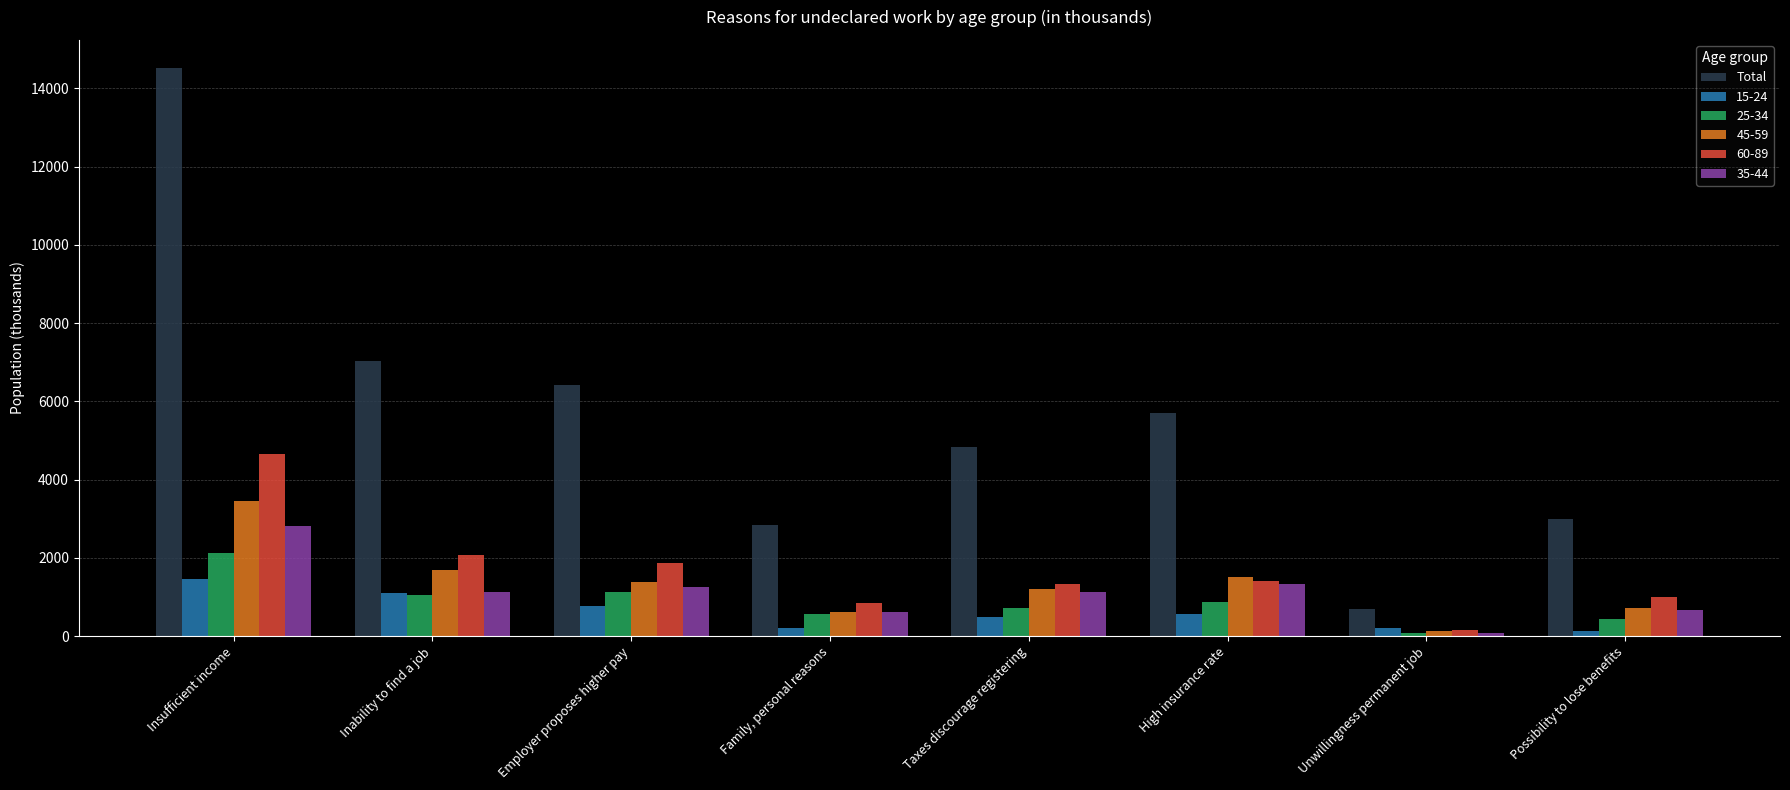

Rank the categories by 45-59 value from highest to lowest.

Insufficient income, Inability to find a job, High insurance rate, Employer proposes higher pay, Taxes discourage registering, Possibility to lose benefits, Family, personal reasons, Unwillingness permanent job